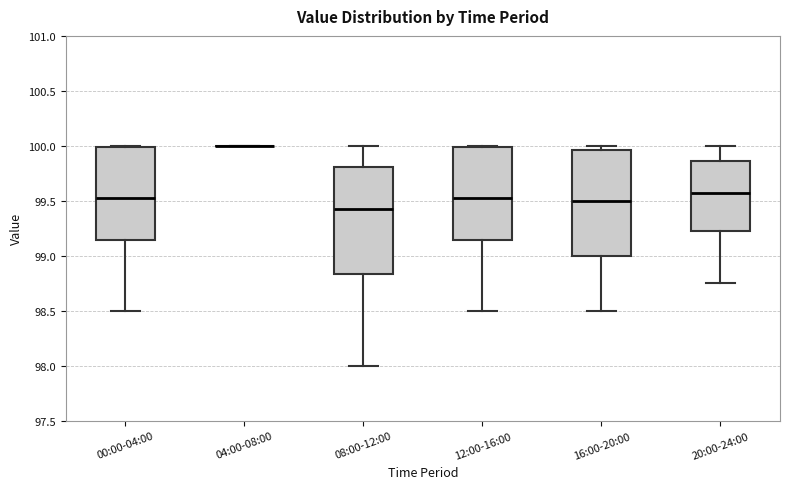

Where does the lower whisker of the box for 20:00-24:00 end on the y-axis? The values are not printed on the chart, so give them approximately, as read against the axis.

98.75